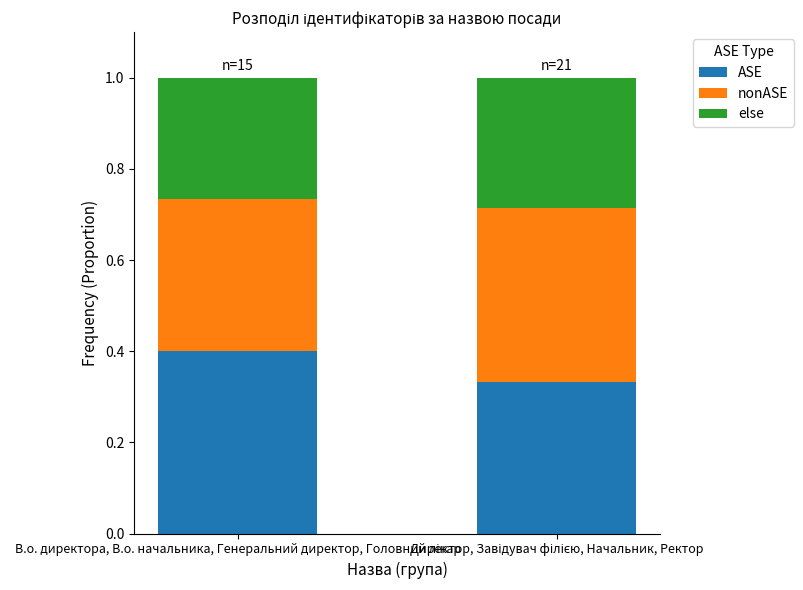

What is the label of the 2nd bar from the right?

В.о. директора, В.о. начальника, Генеральний директор, Головний лікар